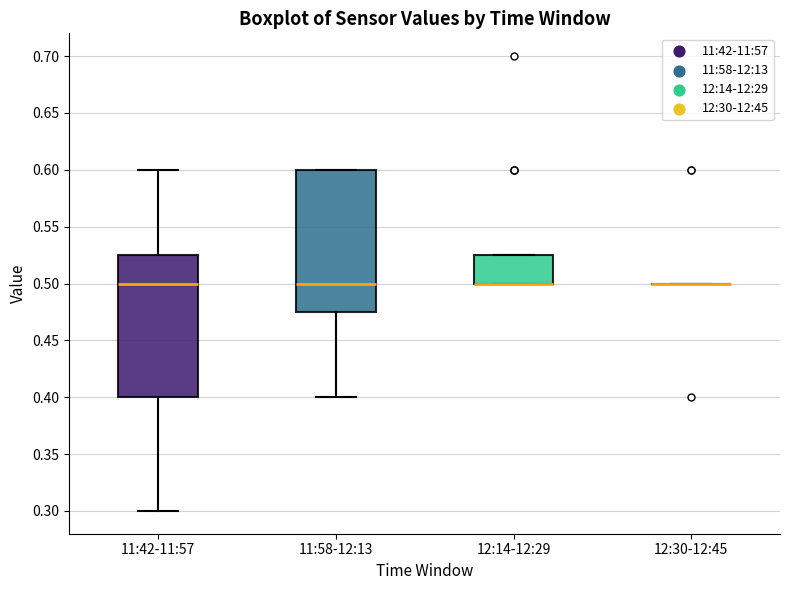

Reading left to right, transcribe this box plot: for each box, give where its median line is, the range the box spans, and where its two whiskers end, as read against the y-axis. The values are not printed on the chart, so give them approximately, as read against the axis.

11:42-11:57: median 0.500, box 0.400 to 0.525, whiskers 0.300 to 0.600
11:58-12:13: median 0.500, box 0.475 to 0.600, whiskers 0.400 to 0.600
12:14-12:29: median 0.500 (drawn on the box's lower edge), box 0.500 to 0.525, whiskers 0.500 to 0.525
12:30-12:45: box collapsed to a line at 0.500, whiskers 0.500 to 0.500